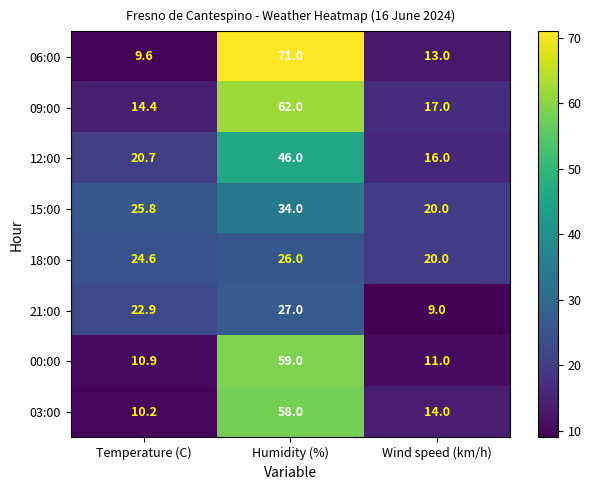

What is the sum of the 03:00 values at Wind speed (km/h) and Temperature (C)?

24.2